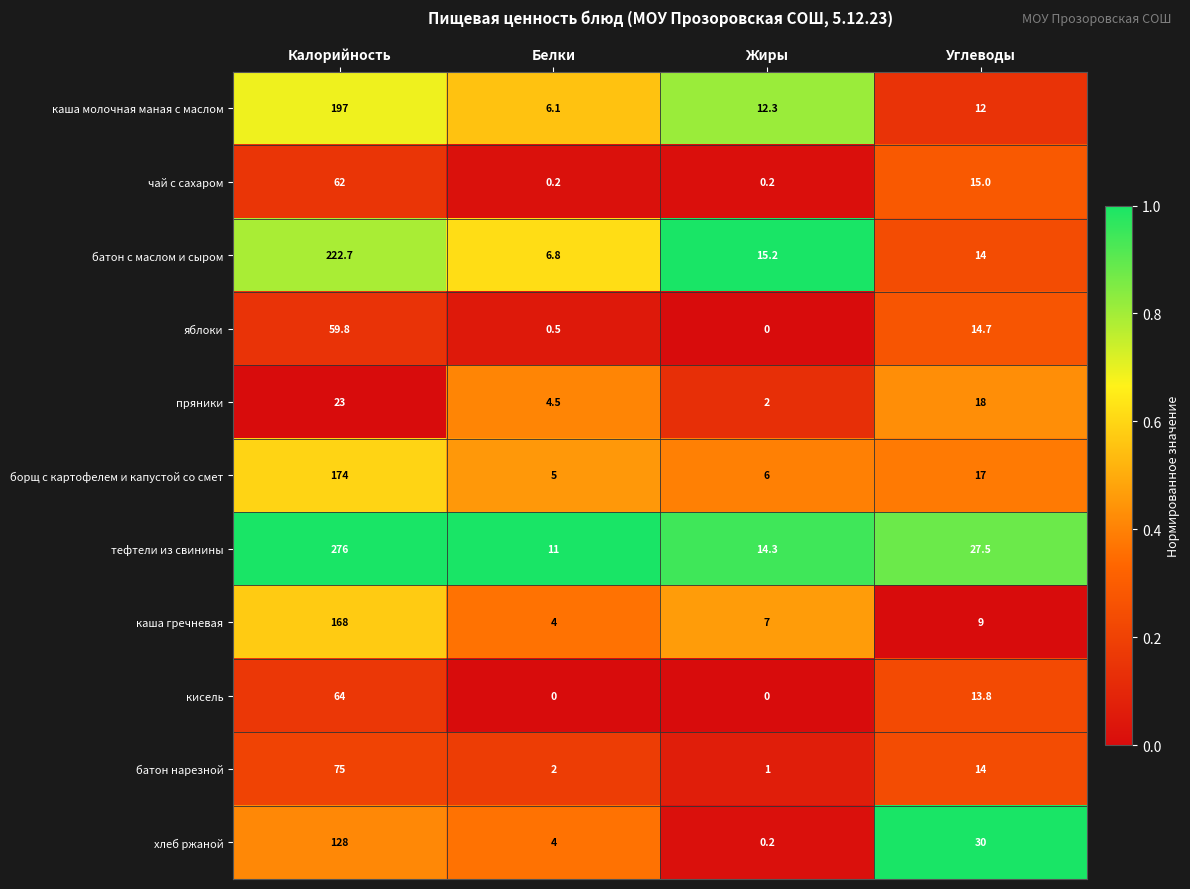

The value of батон нарезной at Углеводы is 14.0. True or false?

True